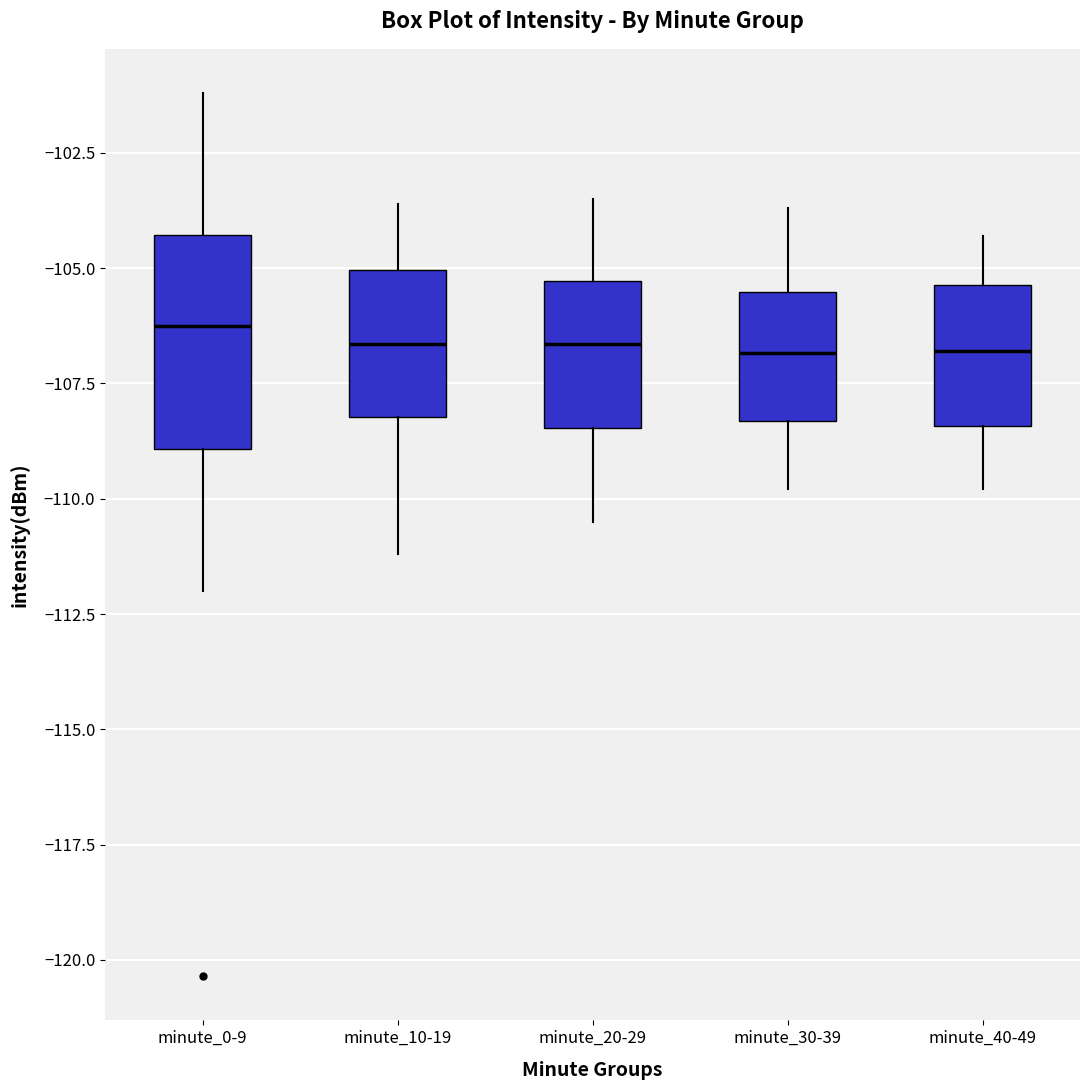

Comparing the boxes themselves (not the whiskers), which one is the tallest?

minute_0-9